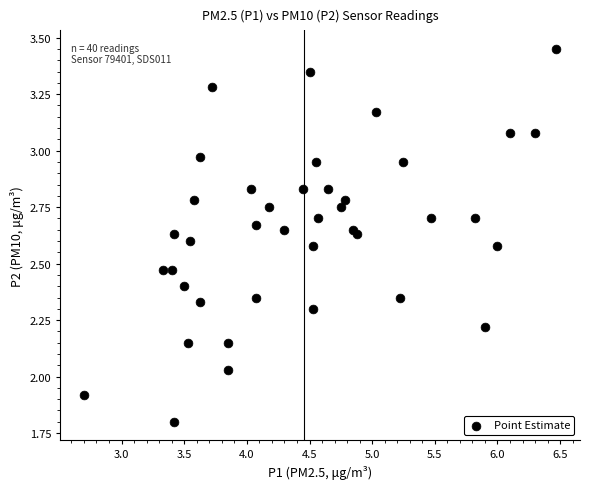

What is the range of X values (max minus min)?

3.8